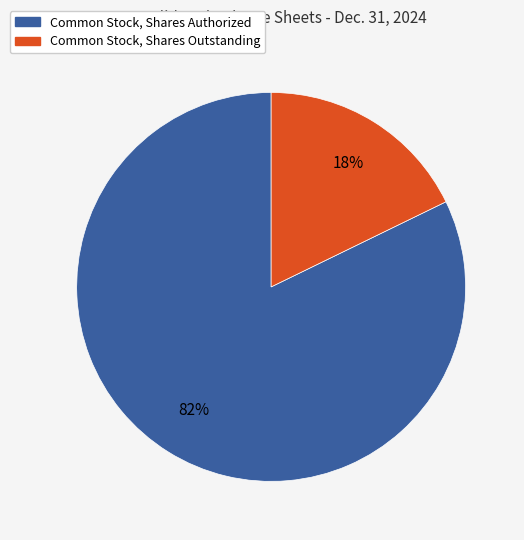

The Common Stock, Shares Authorized slice represents 90% of the pie. True or false?

False